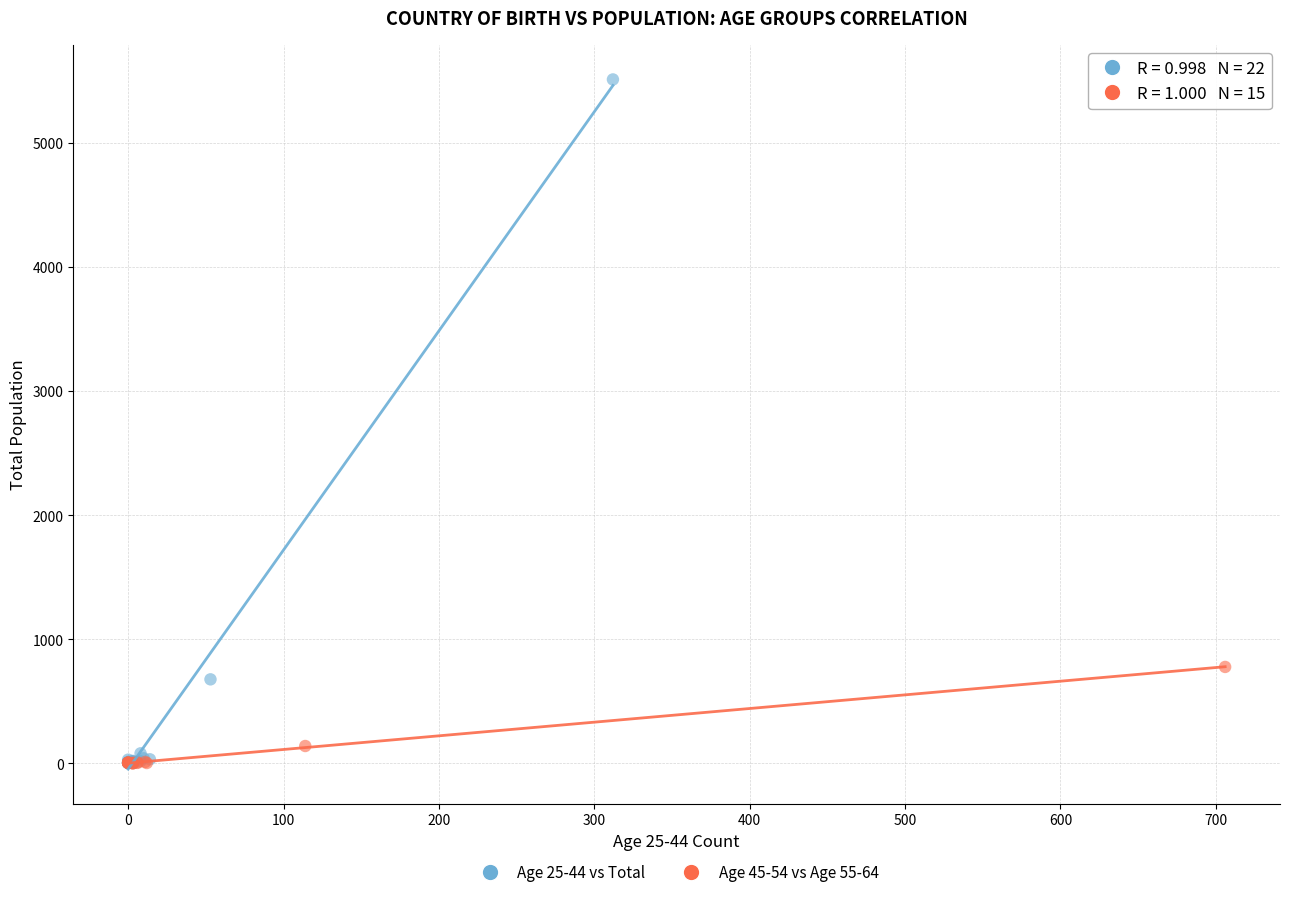

Which series contains the highest Y value?

Age 25-44 vs Total